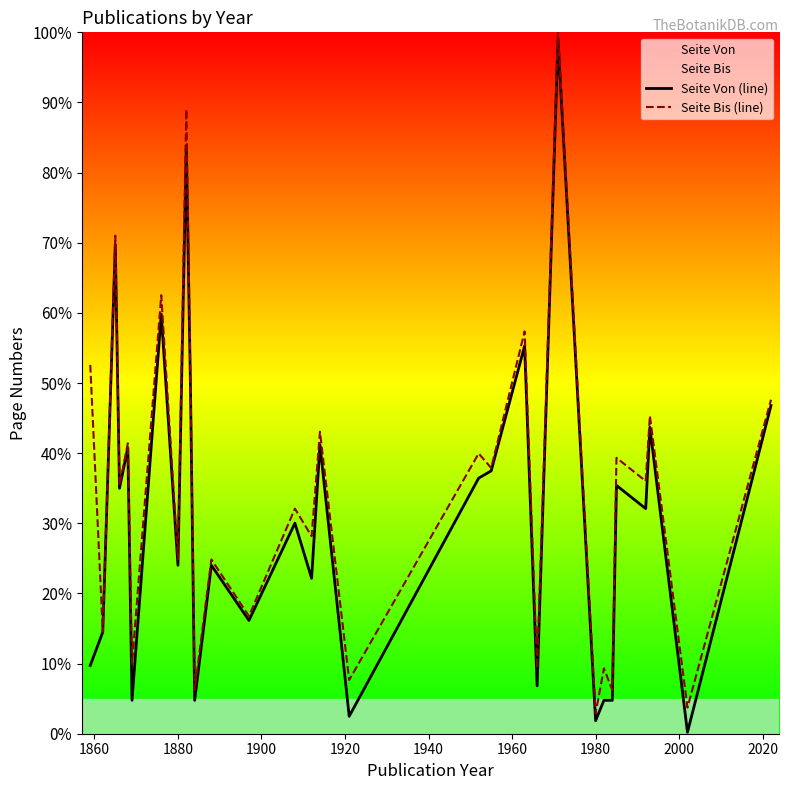

How many series are shown in this chart?

2